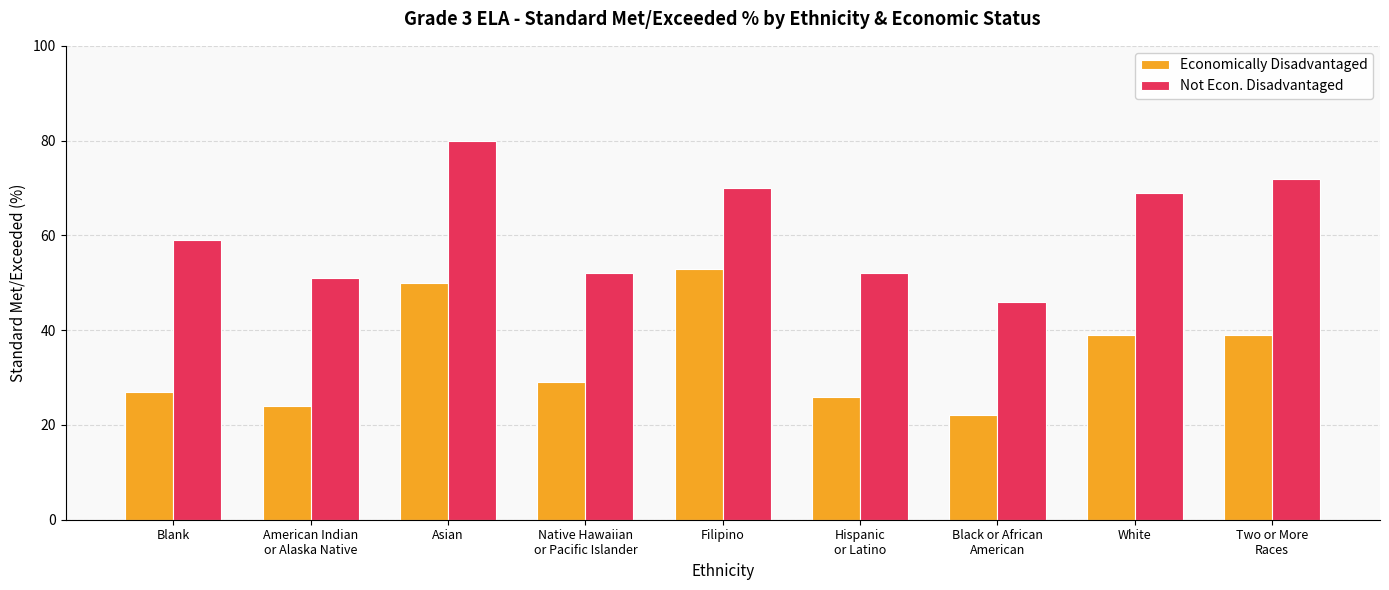

Reading left to right, transcribe all the data shown in this chart.

Economically Disadvantaged: Blank=27	American Indian
or Alaska Native=24	Asian=50	Native Hawaiian
or Pacific Islander=29	Filipino=53	Hispanic
or Latino=26	Black or African
American=22	White=39	Two or More
Races=39
Not Econ. Disadvantaged: Blank=59	American Indian
or Alaska Native=51	Asian=80	Native Hawaiian
or Pacific Islander=52	Filipino=70	Hispanic
or Latino=52	Black or African
American=46	White=69	Two or More
Races=72